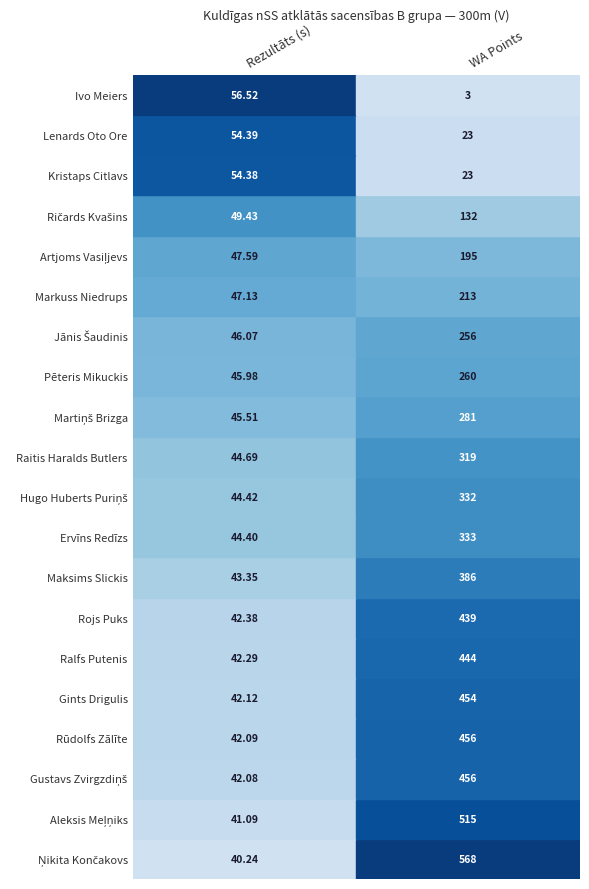

What is the maximum value for Ričards Kvašins?

132.0